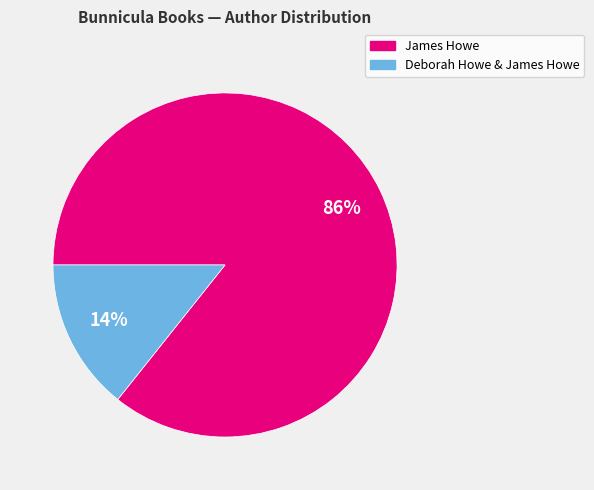

Rank the categories by value from highest to lowest.

James Howe, Deborah Howe & James Howe